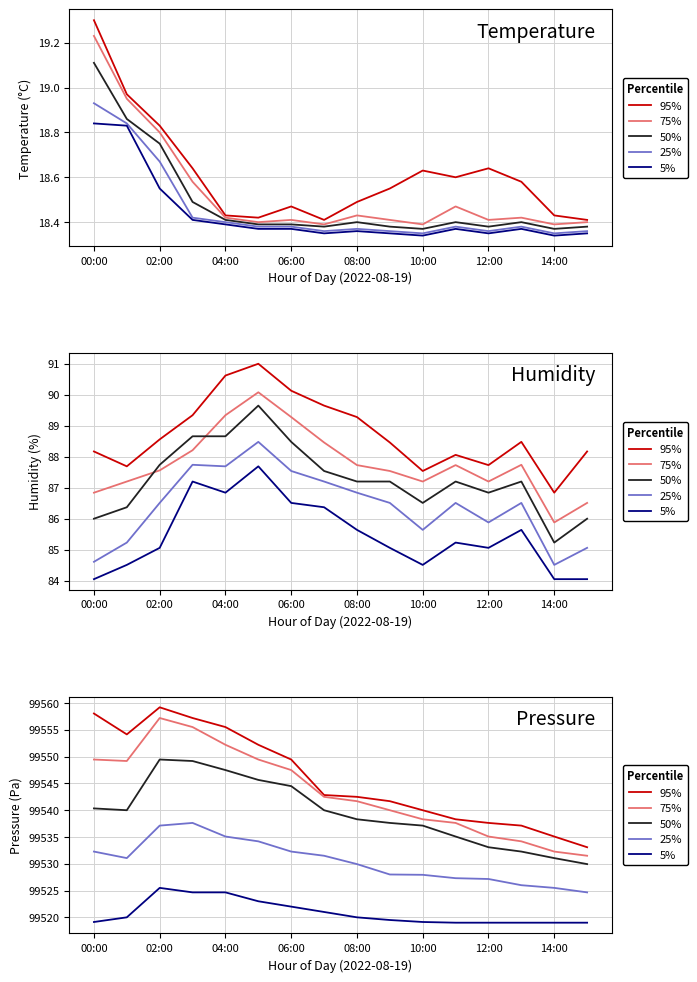

What is the spread (max minus min) of values at 13?

18.1